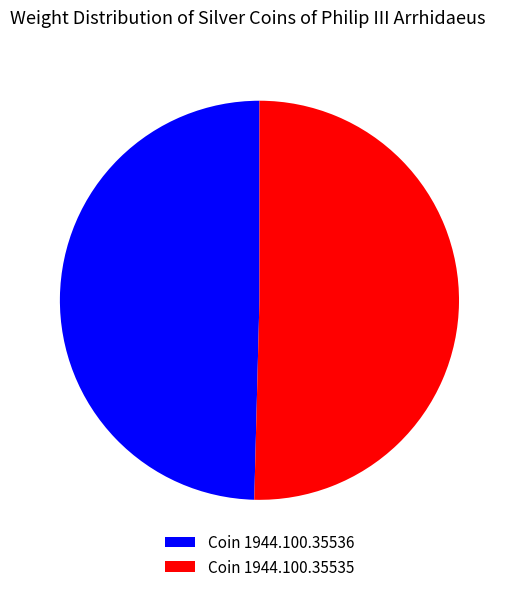

Approximately how many times larger is the value at Coin 1944.100.35536 compared to Coin 1944.100.35535?

1.0